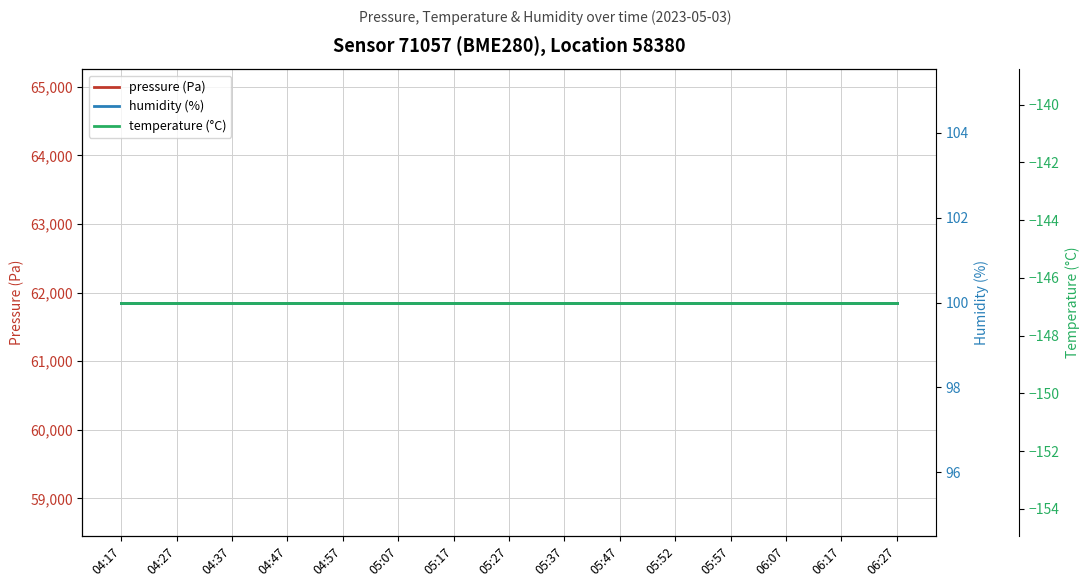

List the series in order of their peak value, lowest first.

temperature (°C), humidity (%), pressure (Pa)